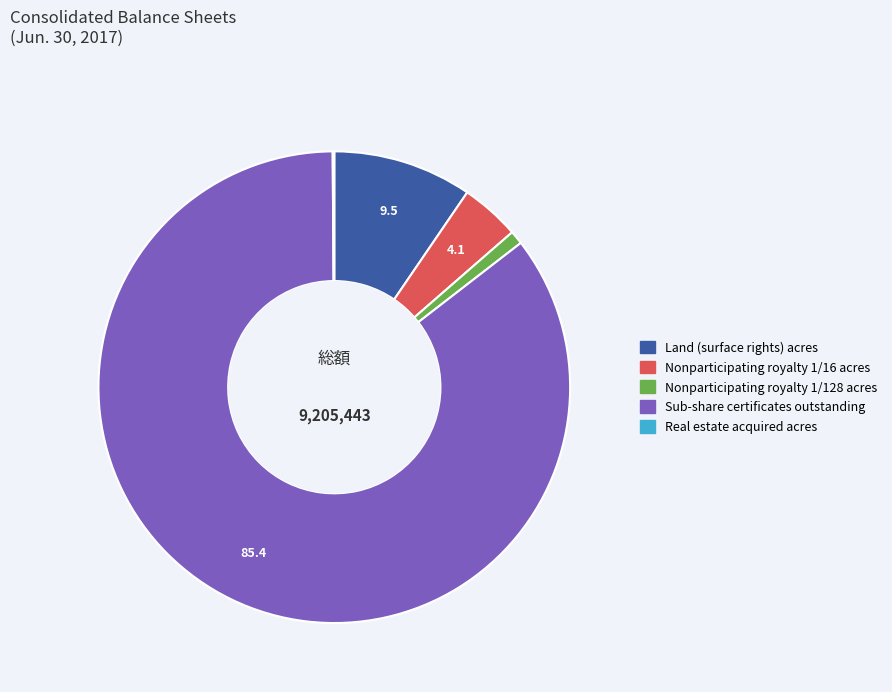

Do Sub-share certificates outstanding and Nonparticipating royalty 1/16 acres together represent more than half of the pie?

Yes